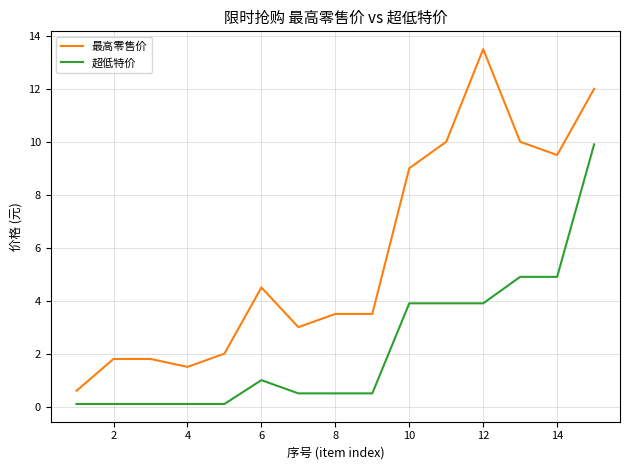

True or false: 最高零售价 and 超低特价 intersect in this chart.

False